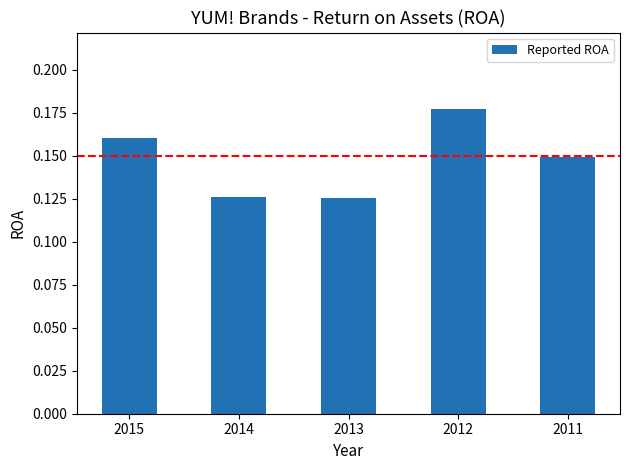

What is the sum of all values?

0.7